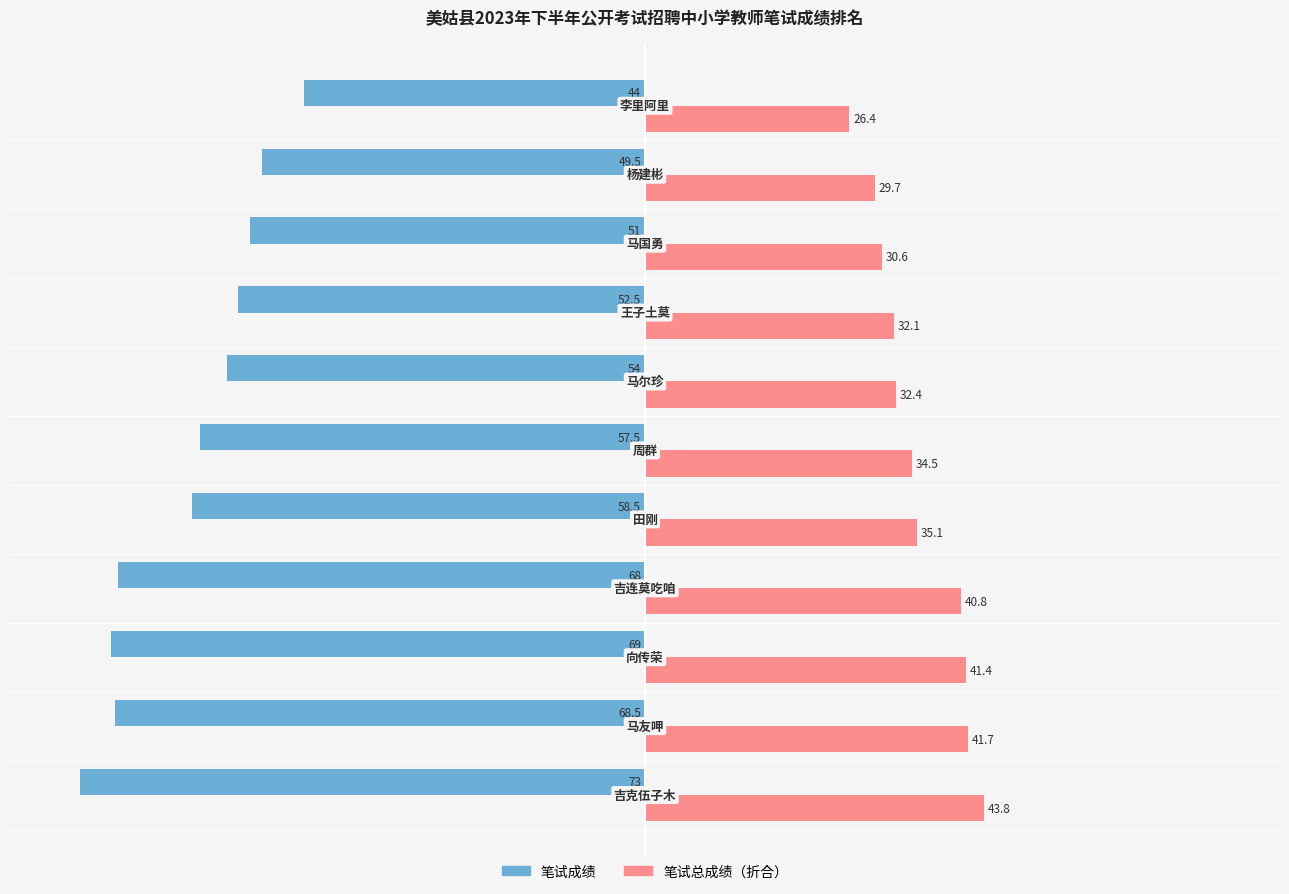

Rank the series by their average value, from lowest to highest.

笔试成绩, 笔试总成绩（折合）